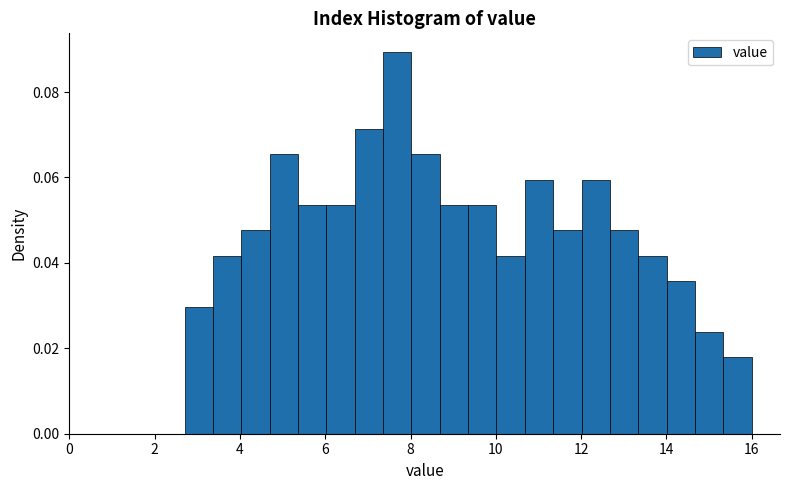

Around what value on the x-axis is the tallest bar? Give the approximate position of its centre, as read against the axis.

7.6